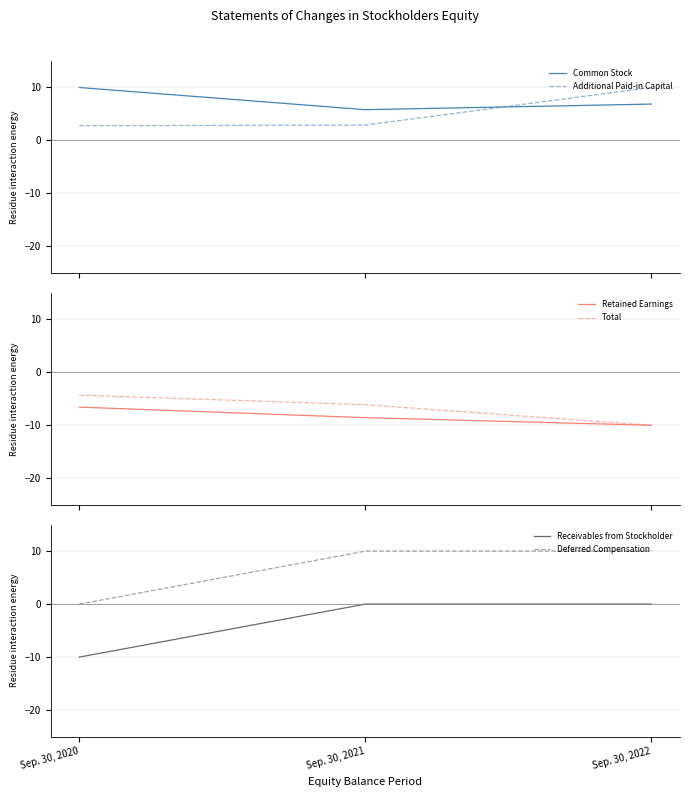

Does the chart display data point markers on the line(s)?

No